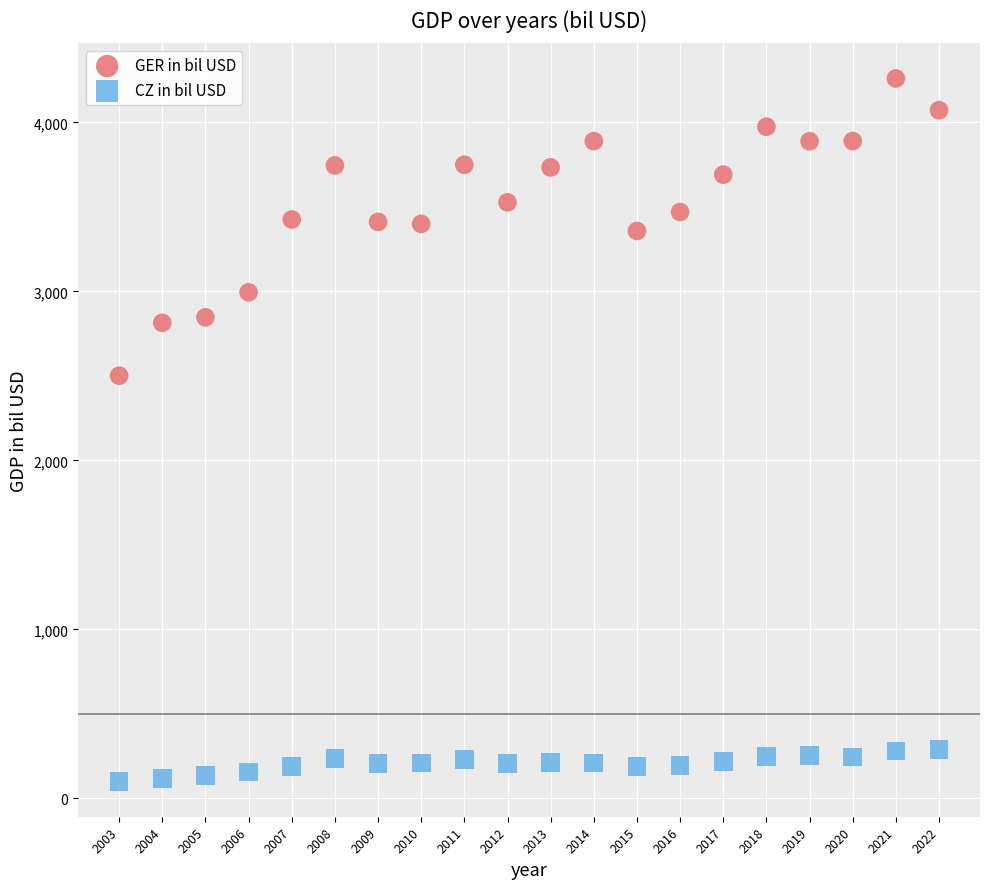

Across all data points, what is the range of Y values (max minus min)?

4159.8